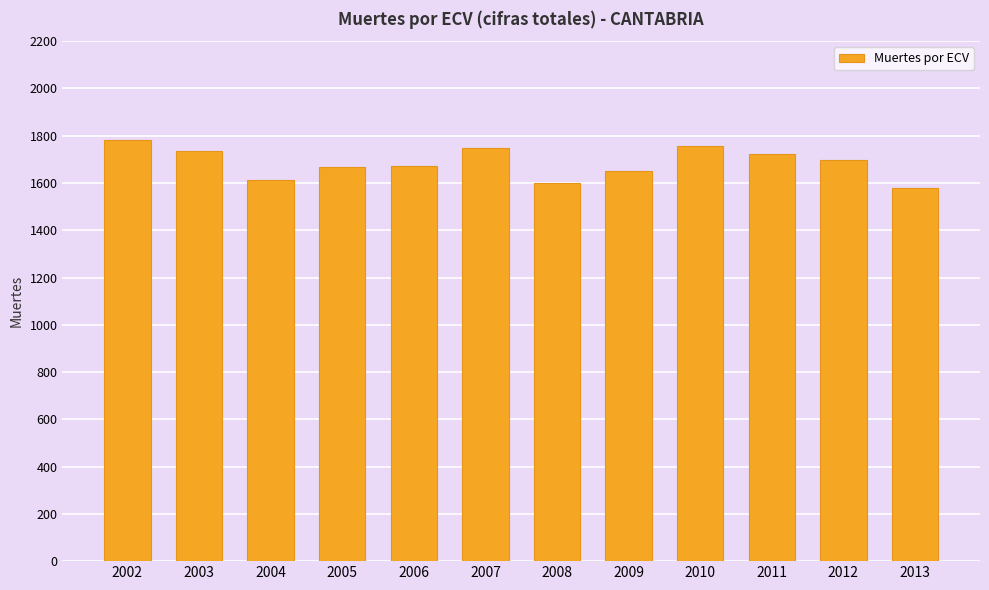

What is the maximum value shown in the chart?

1783